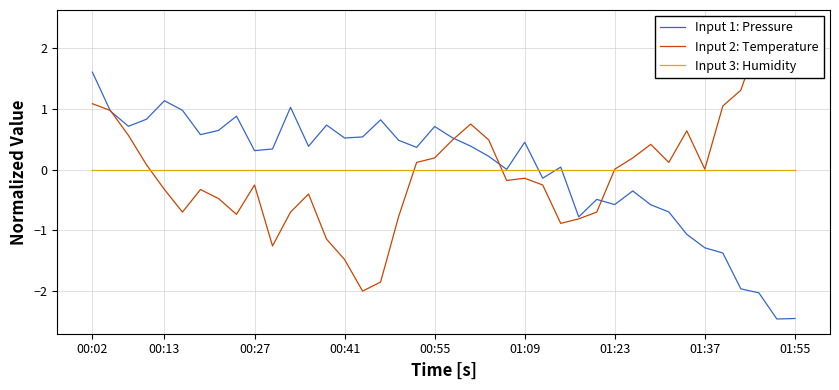

What are all the series names shown in the legend?

Input 1: Pressure, Input 2: Temperature, Input 3: Humidity